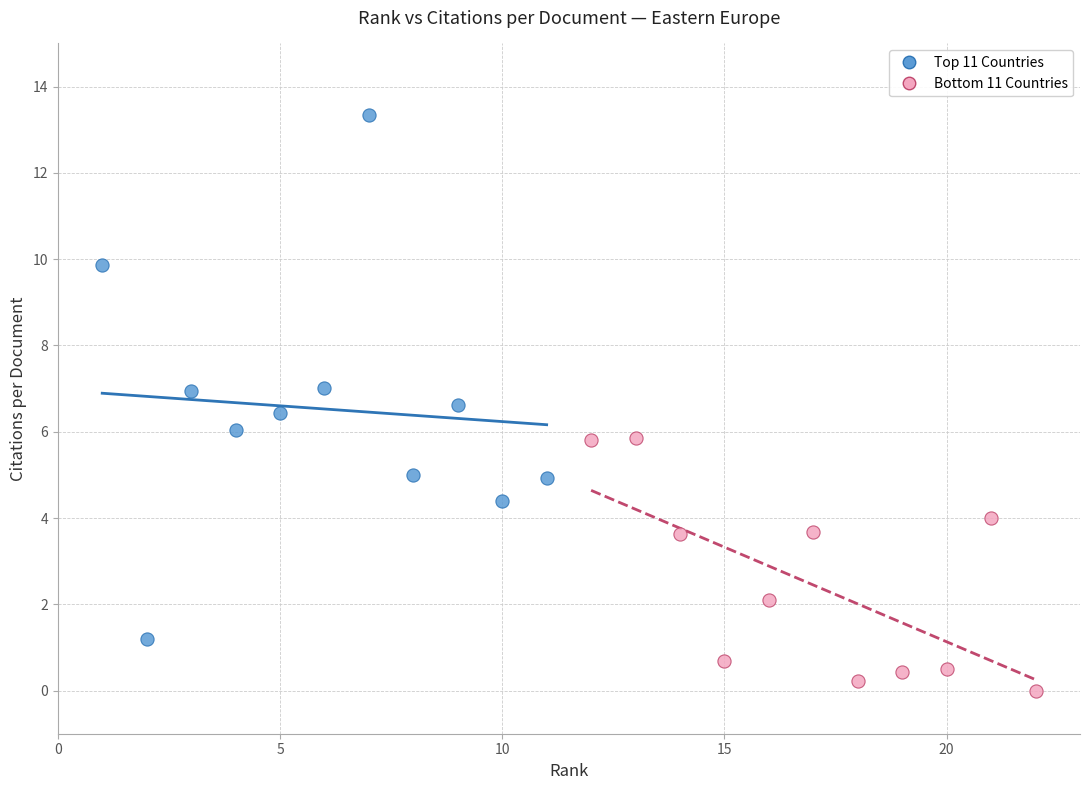

Which series has the largest Y range (max minus min)?

Top 11 Countries